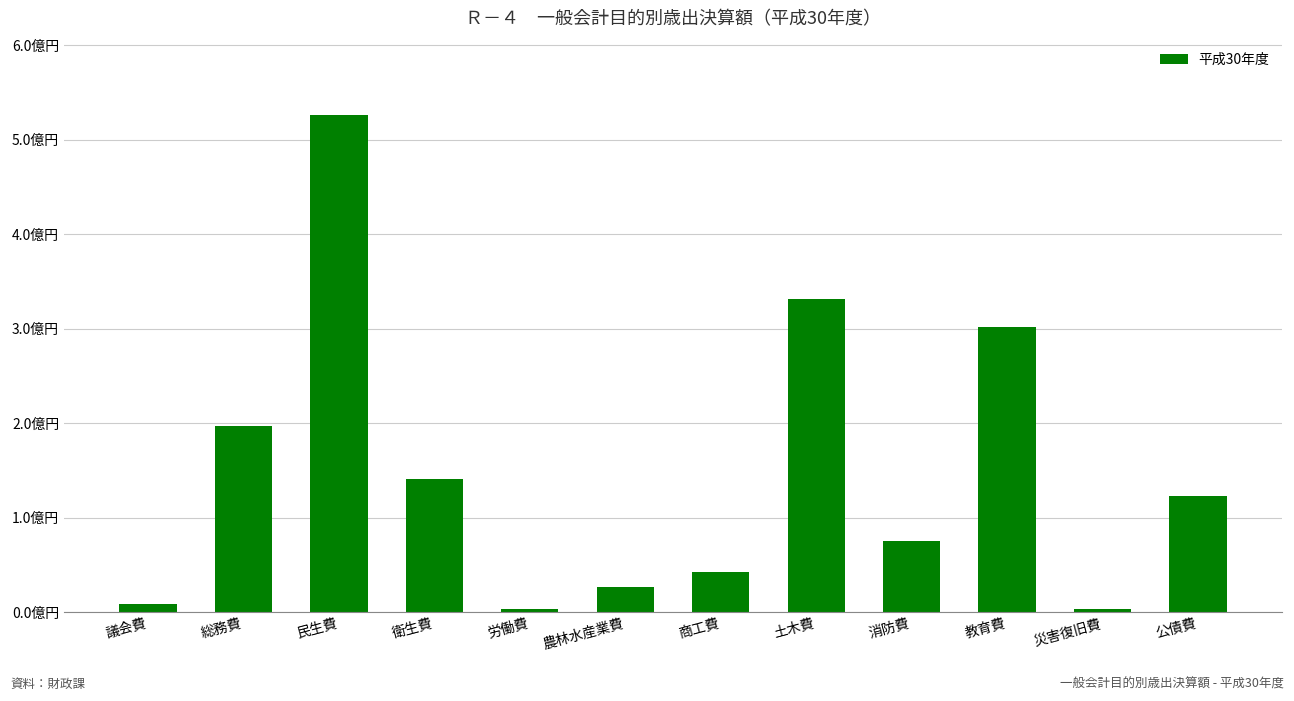

At which category does the chart reach its peak across all series?

民生費